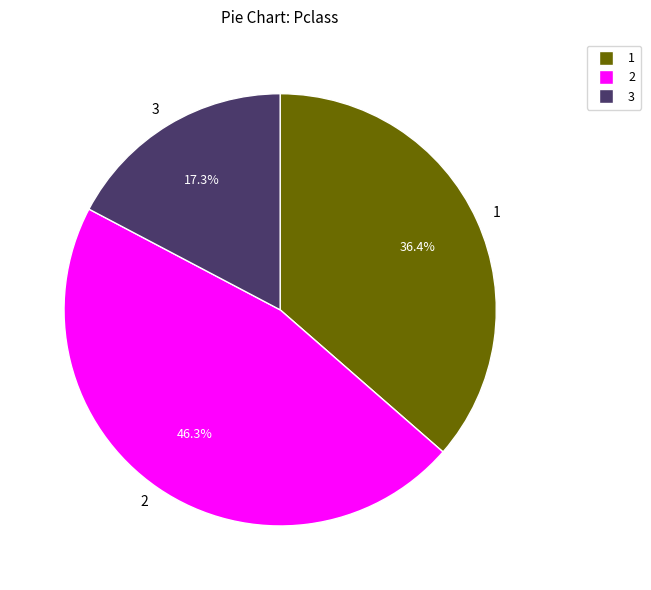

To the nearest percent, what portion does 2 represent?

46%